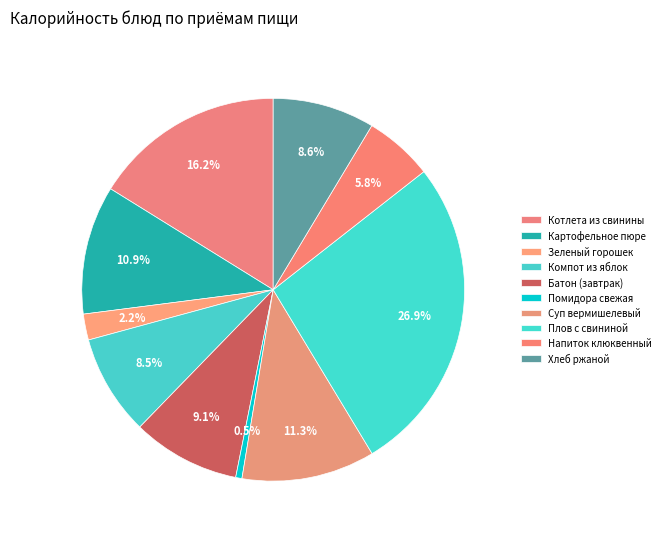

Count the number of slices in the pie.

10